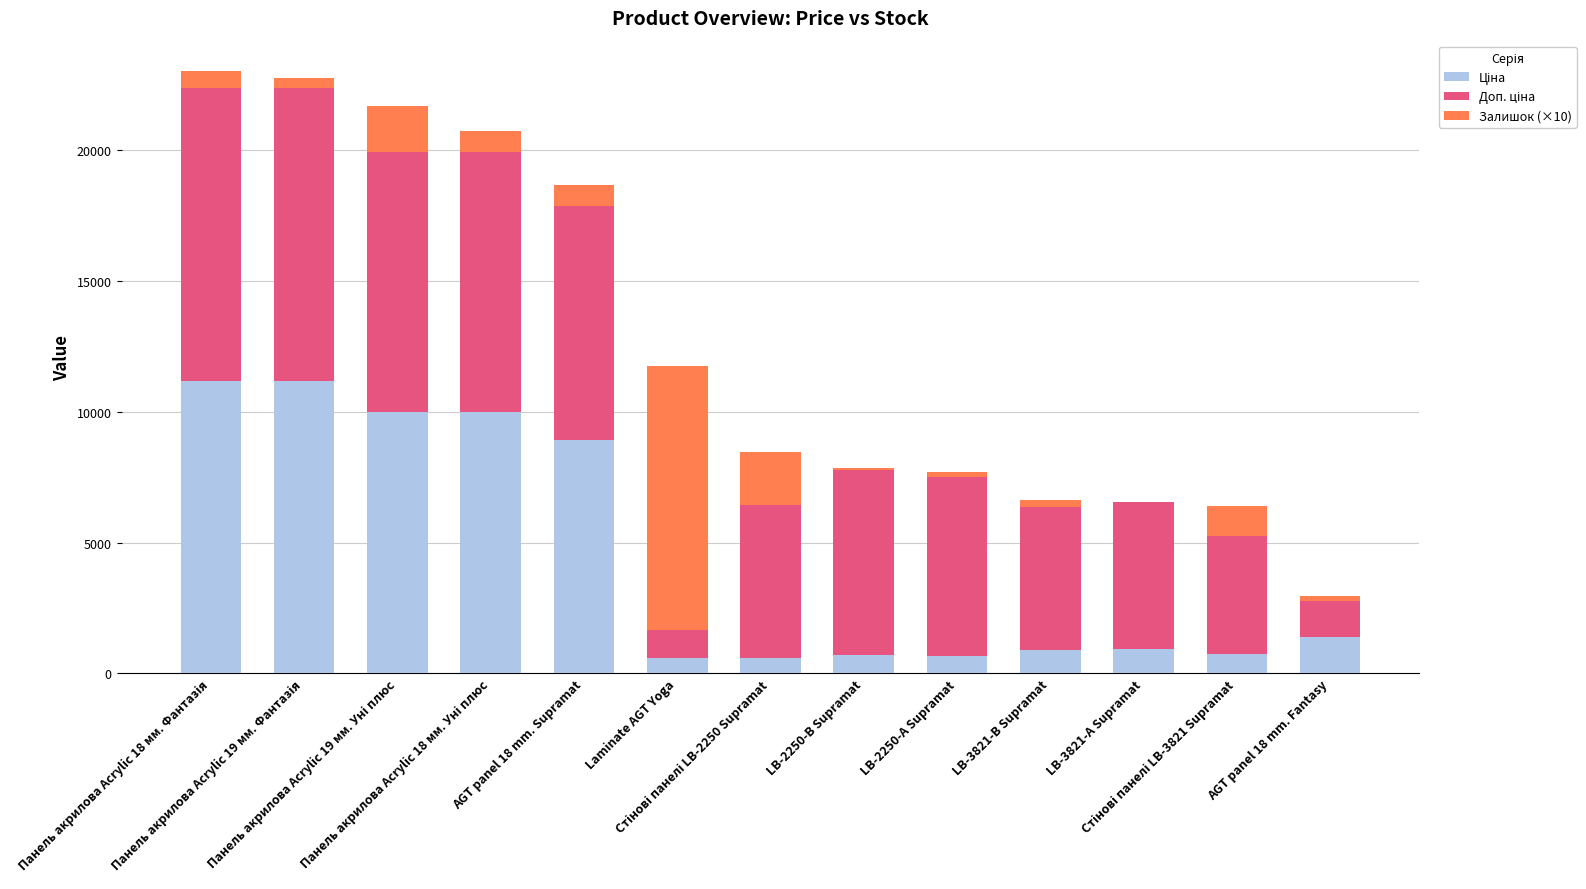

What is the highest value of the Ціна series?

11188.2